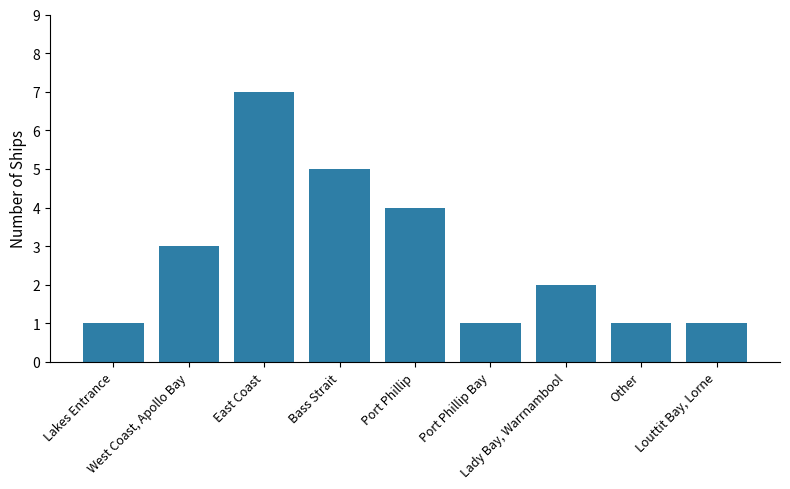

What is the sum of all values?

25